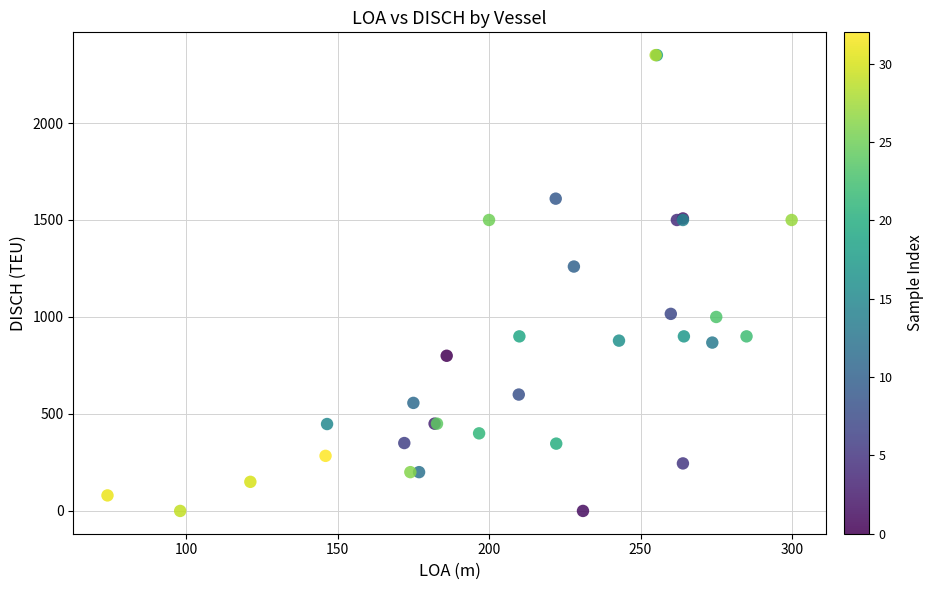

What Y value in the scatter plot is closest to 1175?

1260